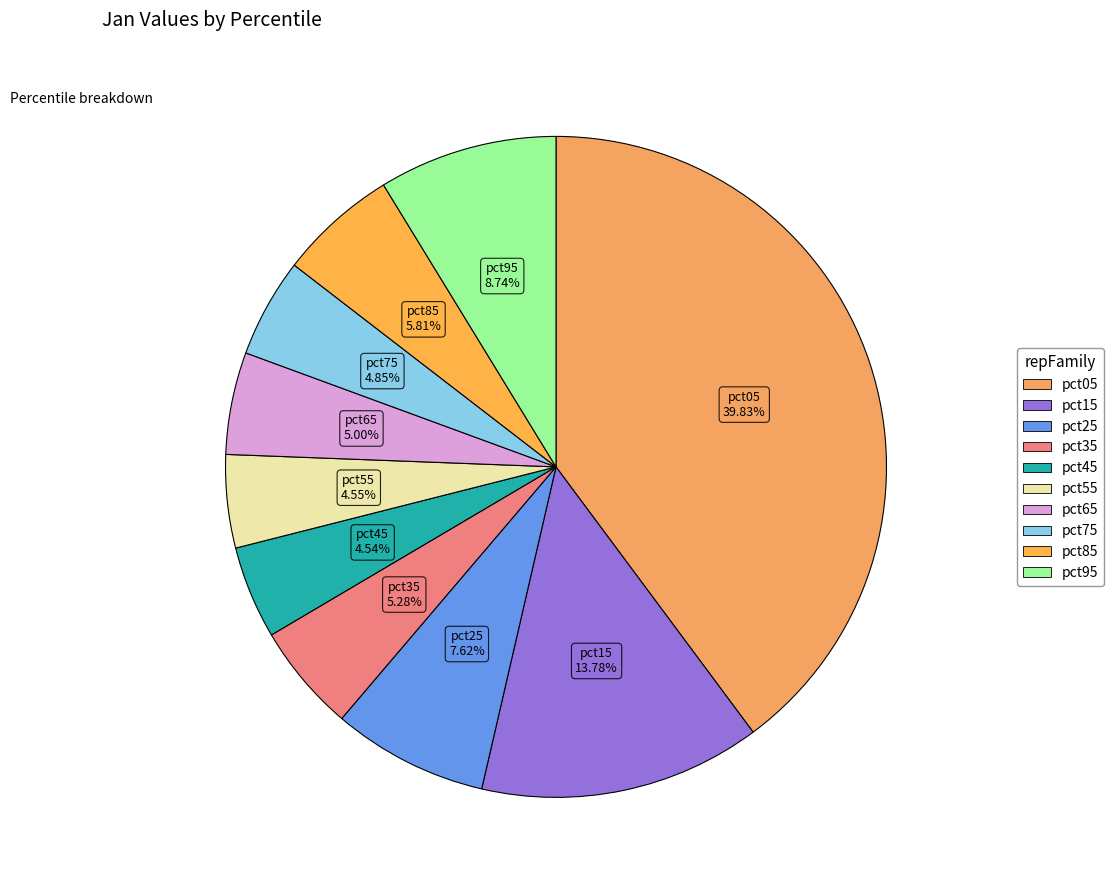

Does any single category account for the majority?

No